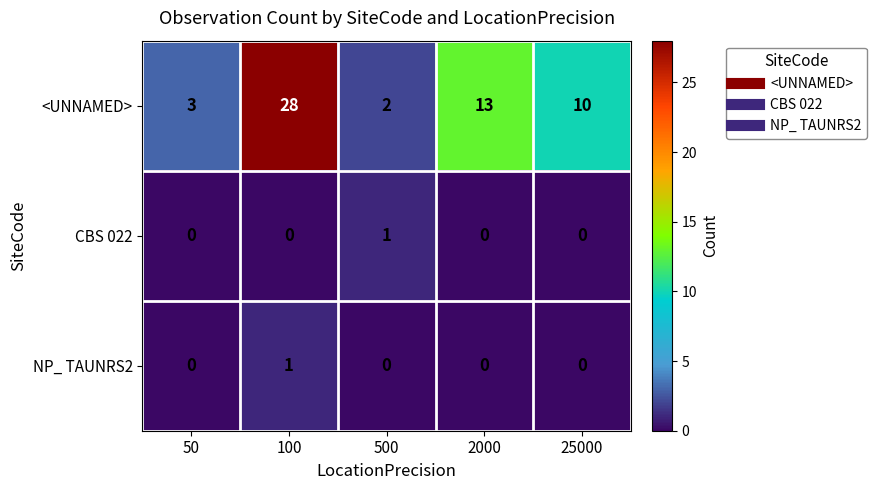

Which series has the largest total across all categories?

<UNNAMED>